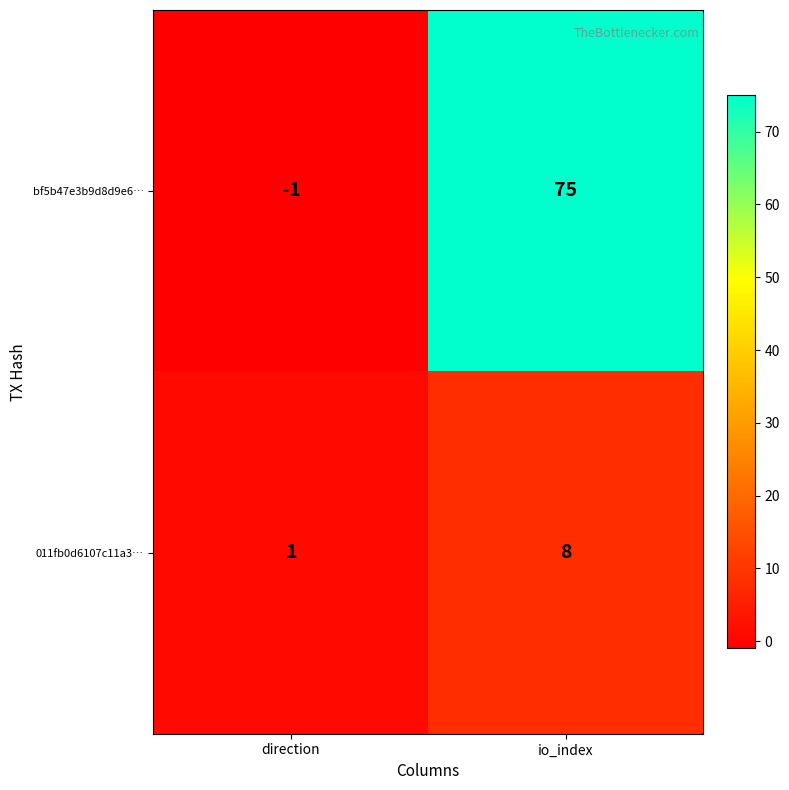

Between direction and io_index, which series saw the biggest shift?

bf5b47e3b9d8d9e6…